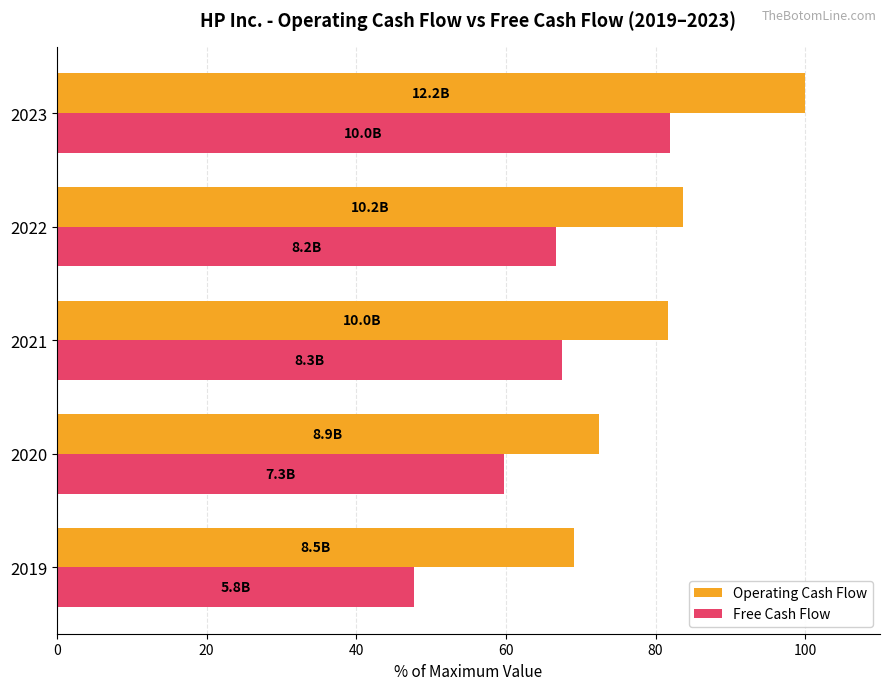

What is the difference between the maximum and minimum values in the Operating Cash Flow series?

30.9